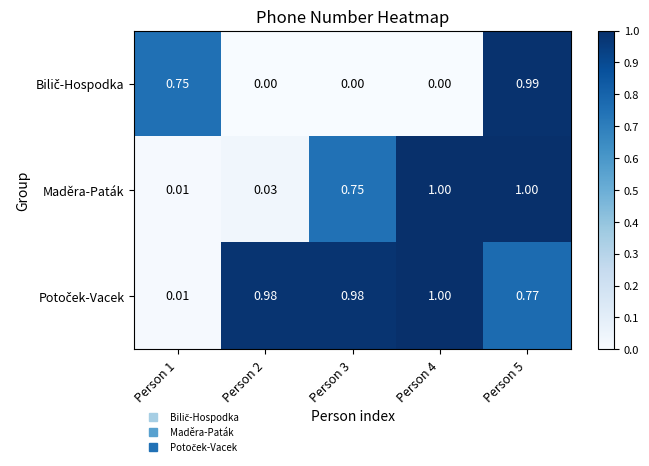

List the series in order of their overall mean, lowest first.

Bilič-Hospodka, Maděra-Paták, Potoček-Vacek